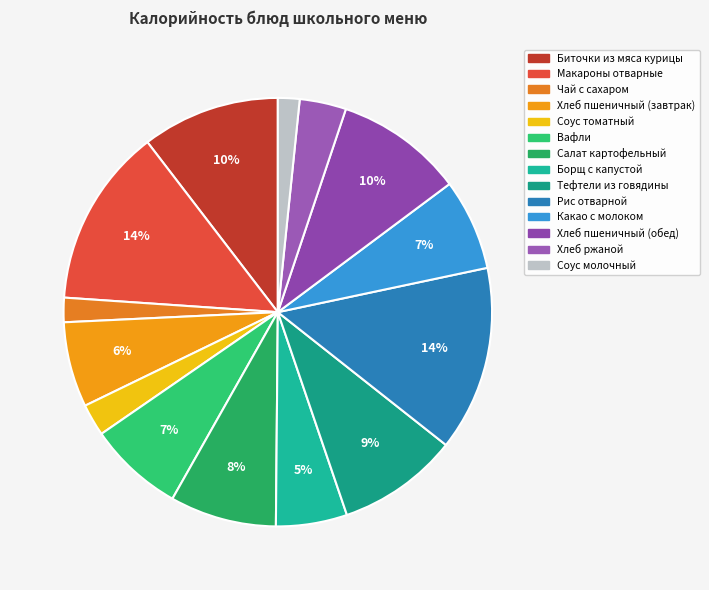

Is Хлеб пшеничный (обед) the majority of the pie?

No